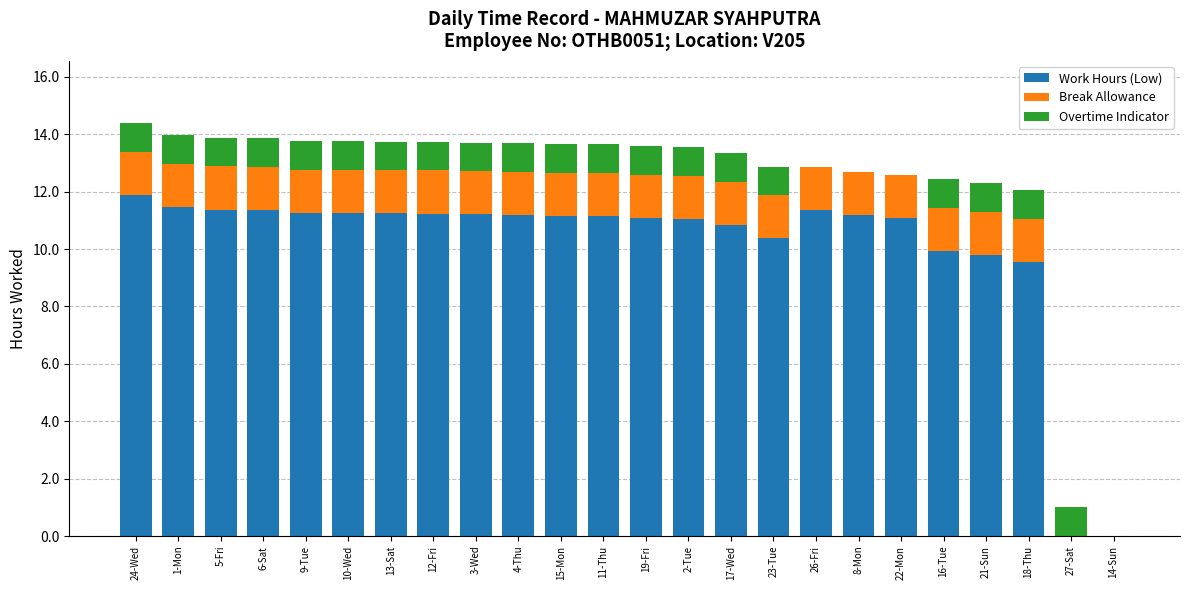

At which label does Work Hours (Low) reach its peak?

24-Wed